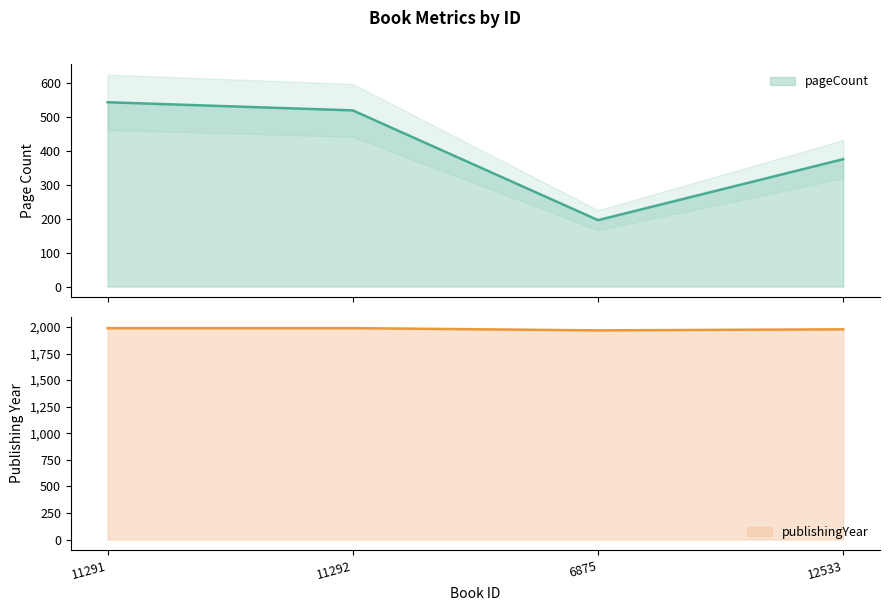

Reading left to right, transcribe all the data shown in this chart.

pageCount: 11291=544	11292=520	6875=196	12533=376
publishingYear: 11291=1989	11292=1989	6875=1968	12533=1978